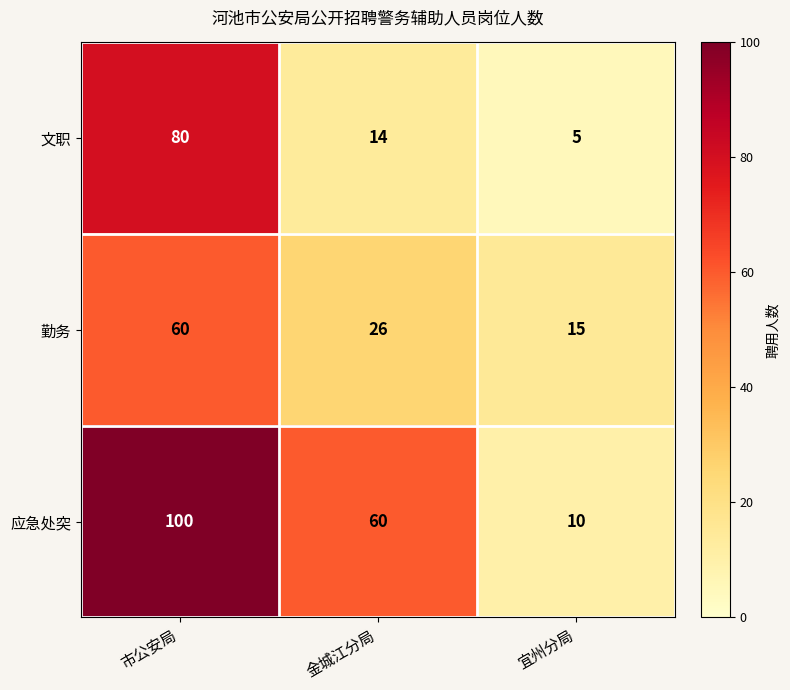

Between 市公安局 and 金城江分局, which series saw the biggest shift?

文职